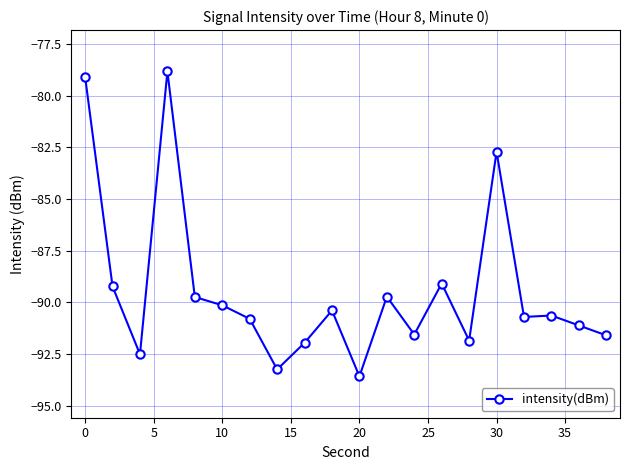

What is the difference between the maximum and second lowest values?

14.4